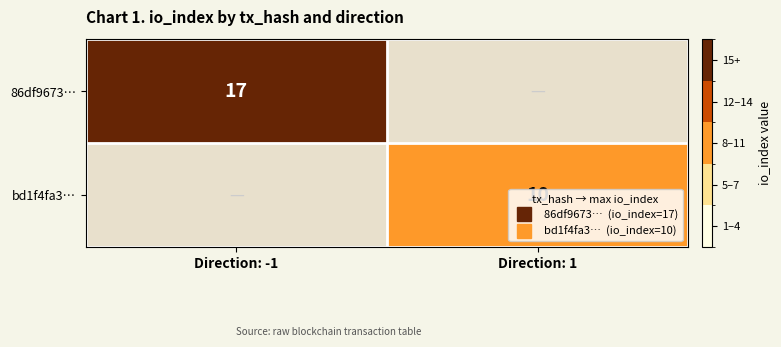

At which label does bd1f4fa3… reach its peak?

Direction: 1